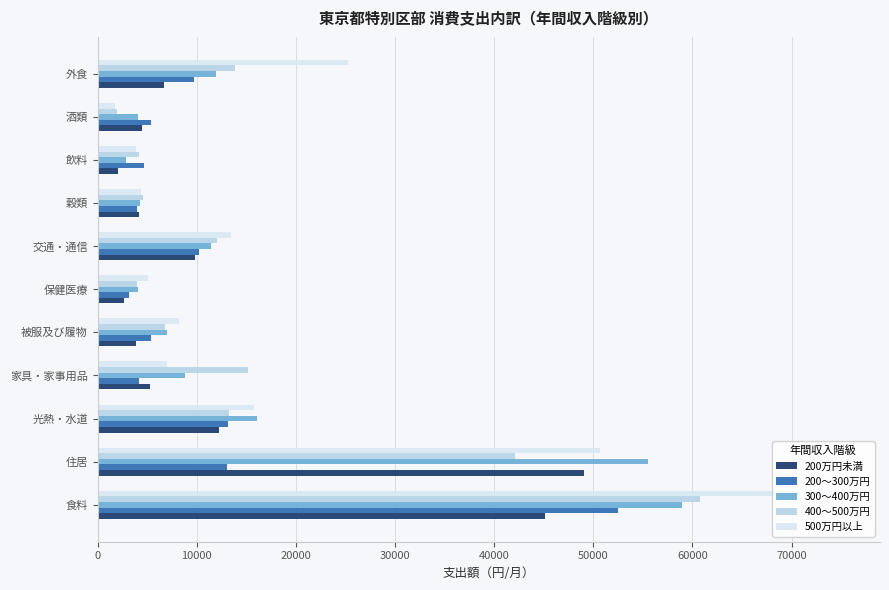

At which category is the sum across all series the highest?

食料